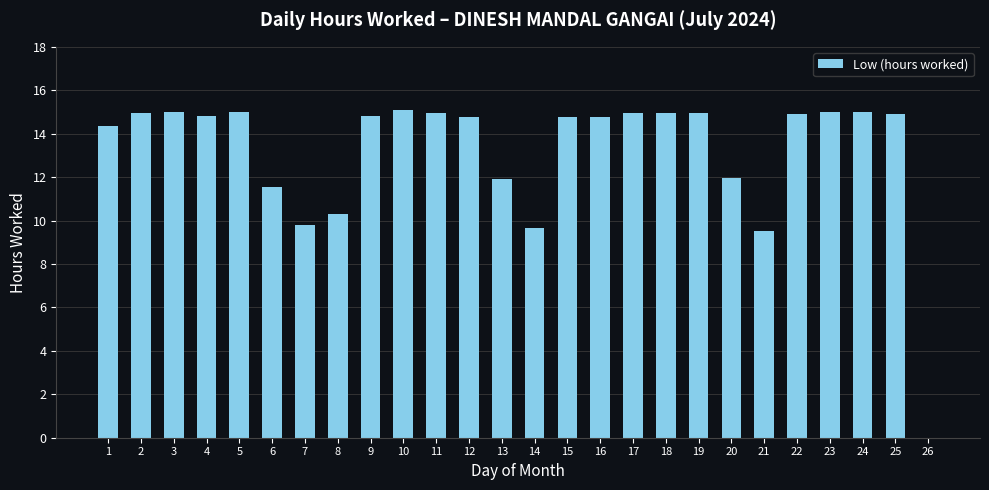

What is the sum of the values at 20 and 8?

22.2